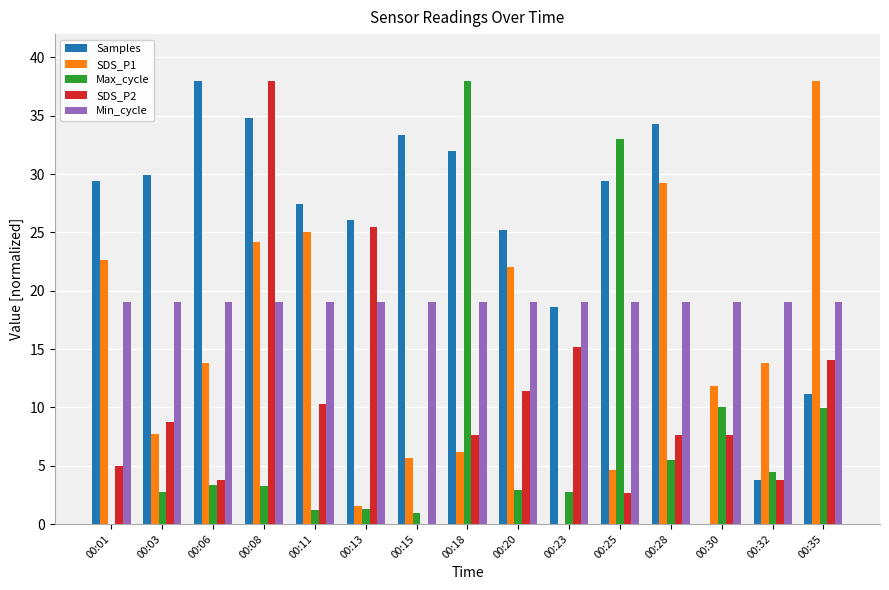

At which category is the sum across all series the highest?

00:08